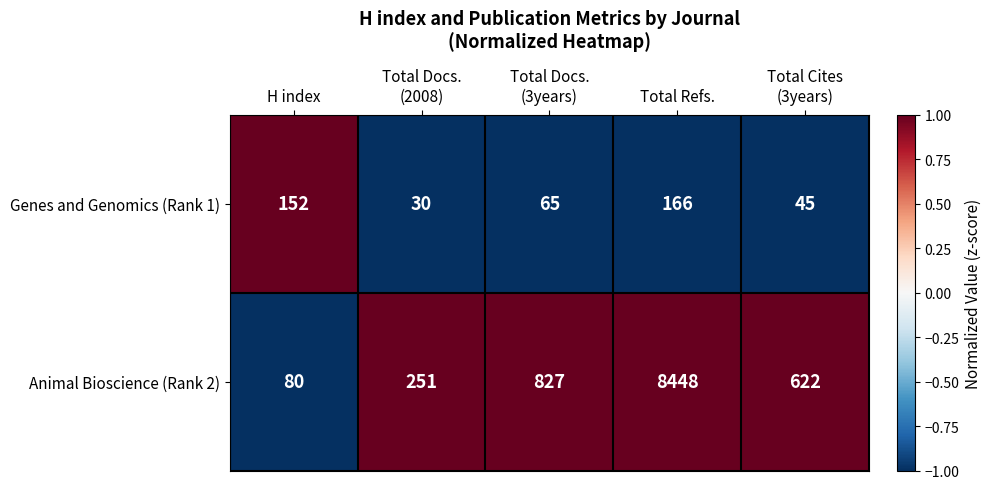

The Animal Bioscience (Rank 2) series shows 40 at H index. True or false?

False